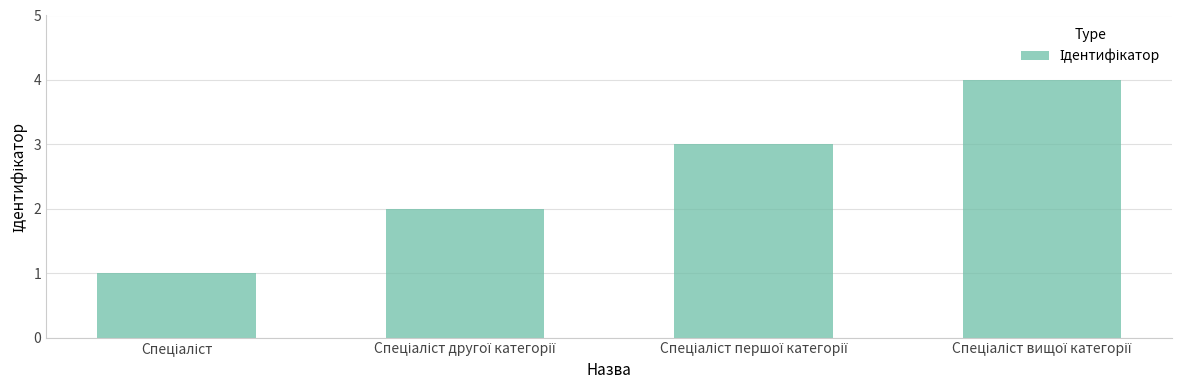

What is the difference between the maximum and minimum values?

3